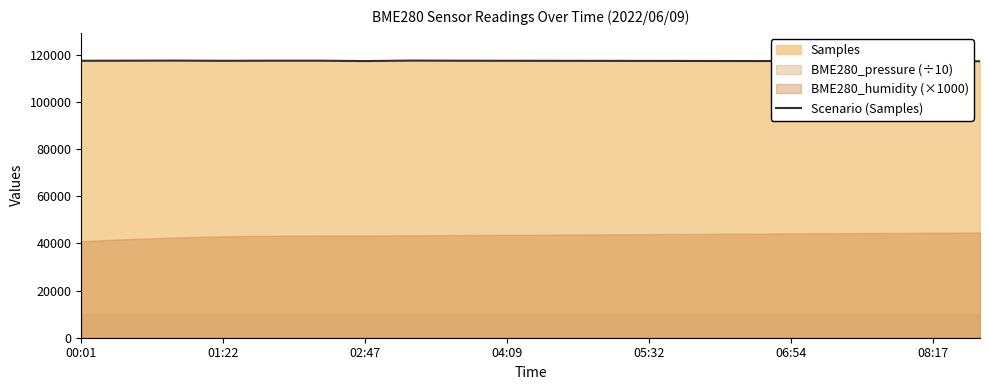

The value of Scenario (Samples) at 05:32 is 117320. True or false?

True